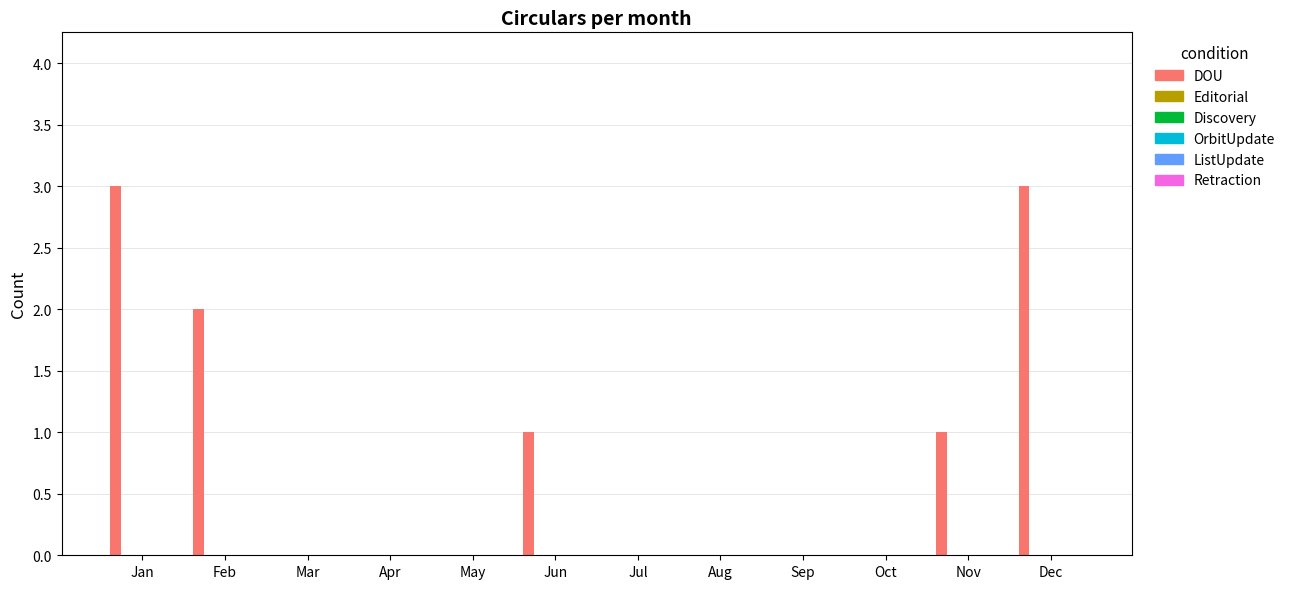

What is the maximum value shown in the chart?

3